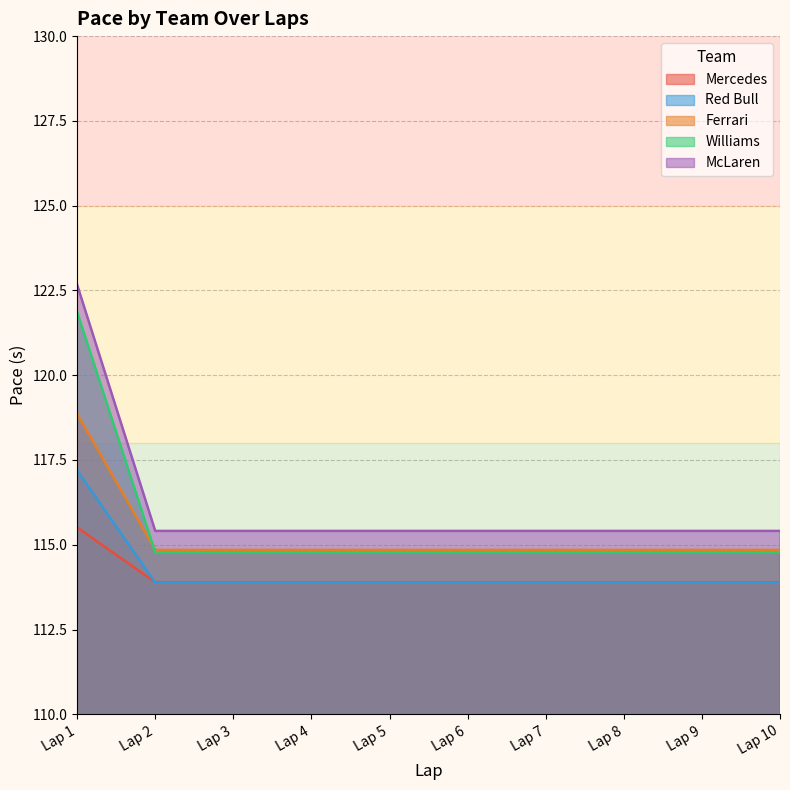

Is the value of Ferrari at Lap 4 greater than the value of McLaren at Lap 6?

No